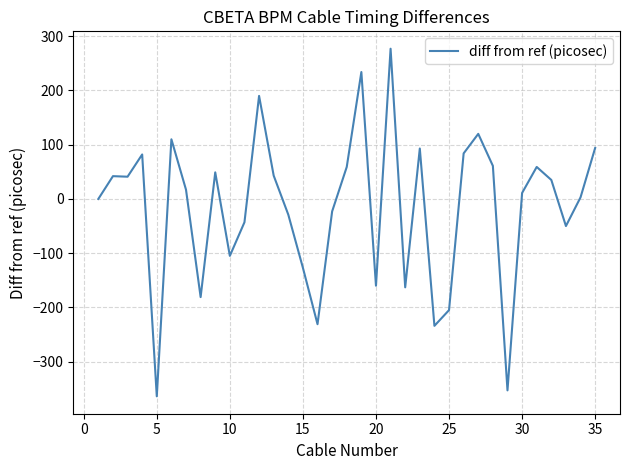

What is the maximum value shown in the chart?

277